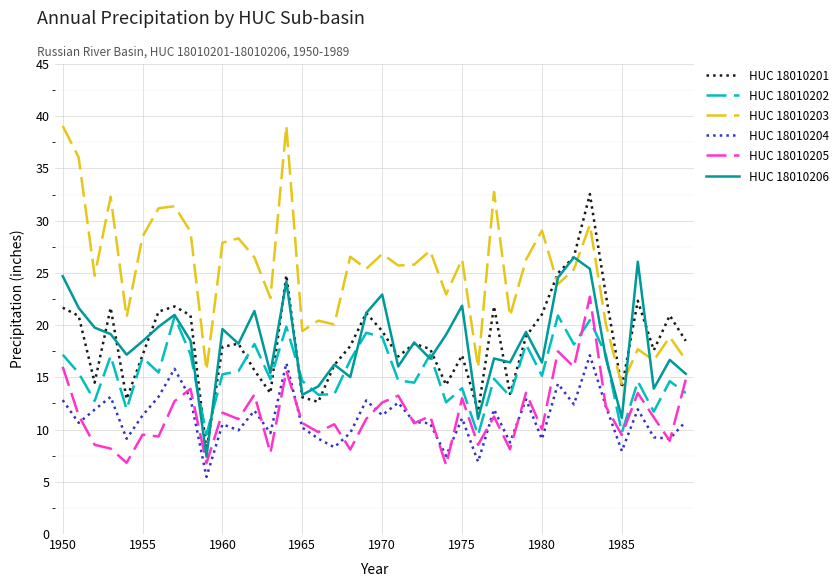

List the series in order of their peak value, lowest first.

HUC 18010204, HUC 18010202, HUC 18010205, HUC 18010206, HUC 18010201, HUC 18010203